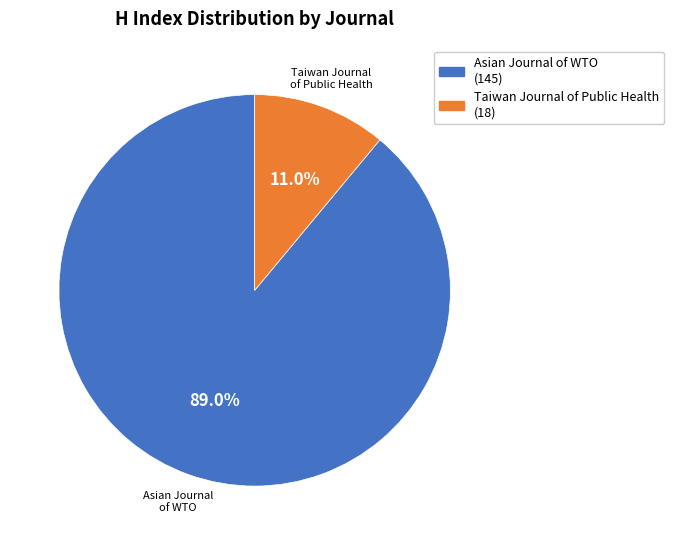

Which slice is the largest?

Asian Journal of WTO (145)